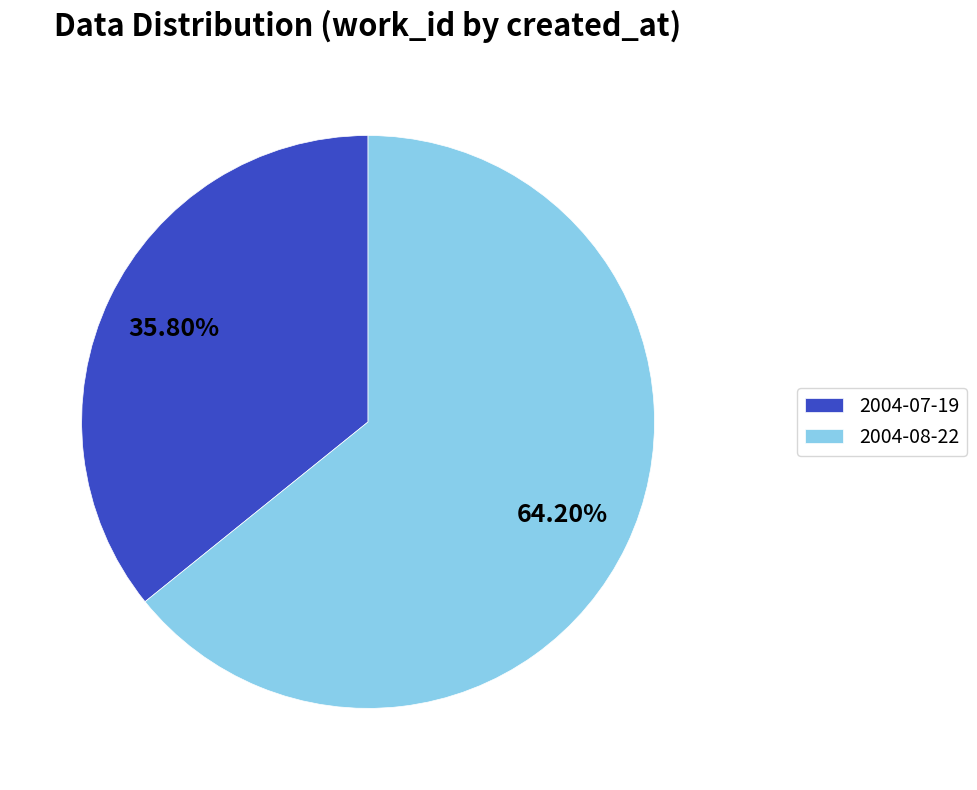

Which category has the biggest portion of the pie?

2004-08-22